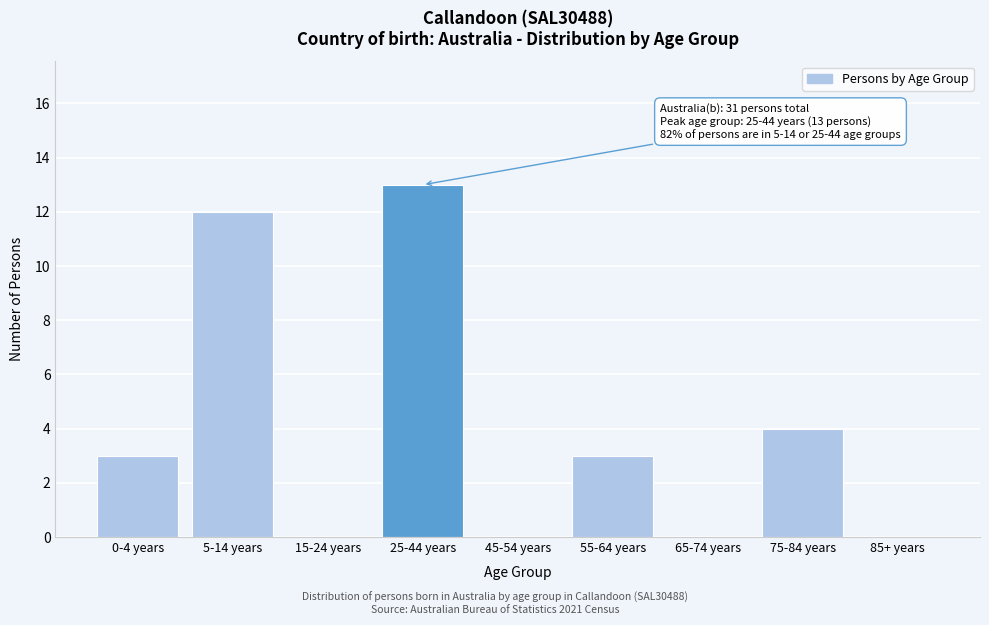

Reading left to right, extract all data points from this chart.

0-4 years=3	5-14 years=12	15-24 years=0	25-44 years=13	45-54 years=0	55-64 years=3	65-74 years=0	75-84 years=4	85+ years=0